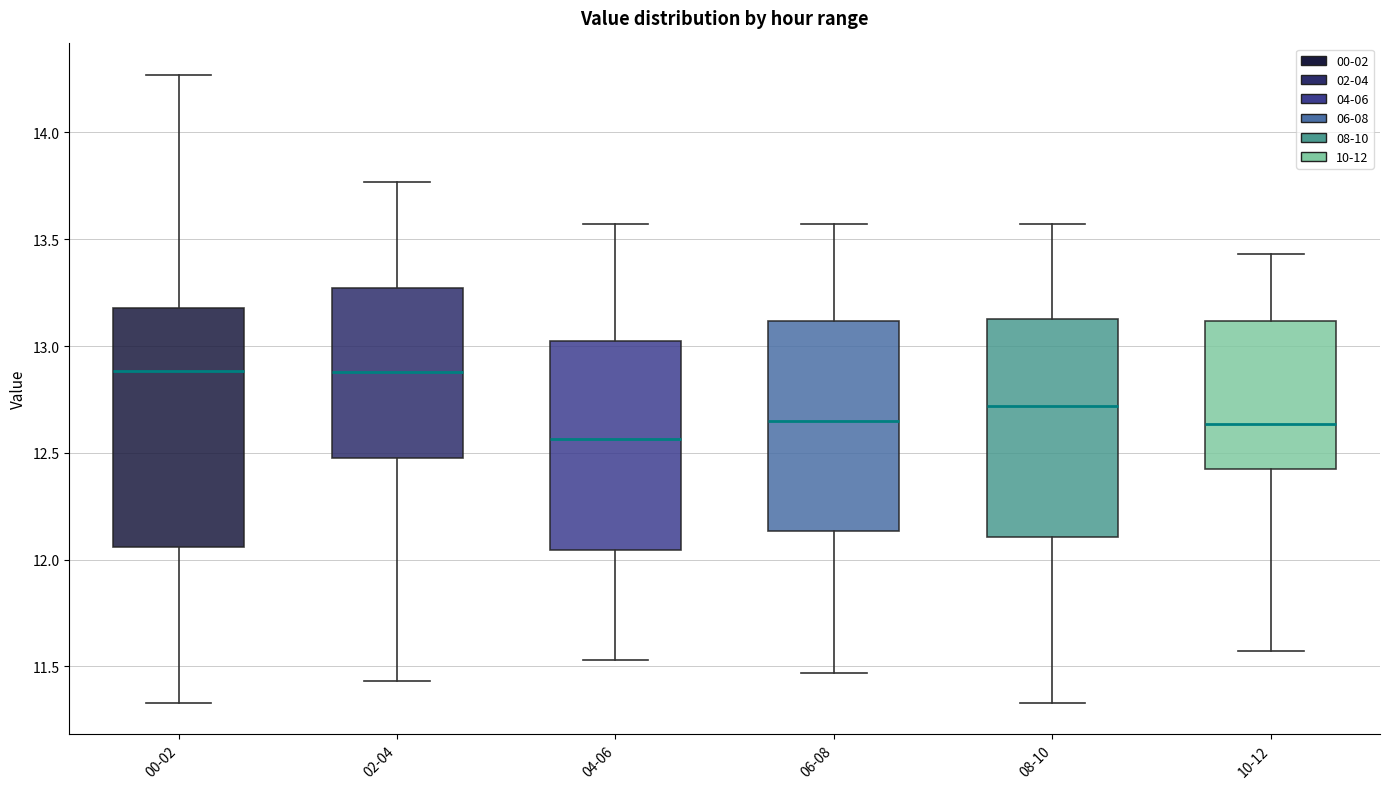

Which box is the tallest, from its lower edge to its upper edge?

00-02